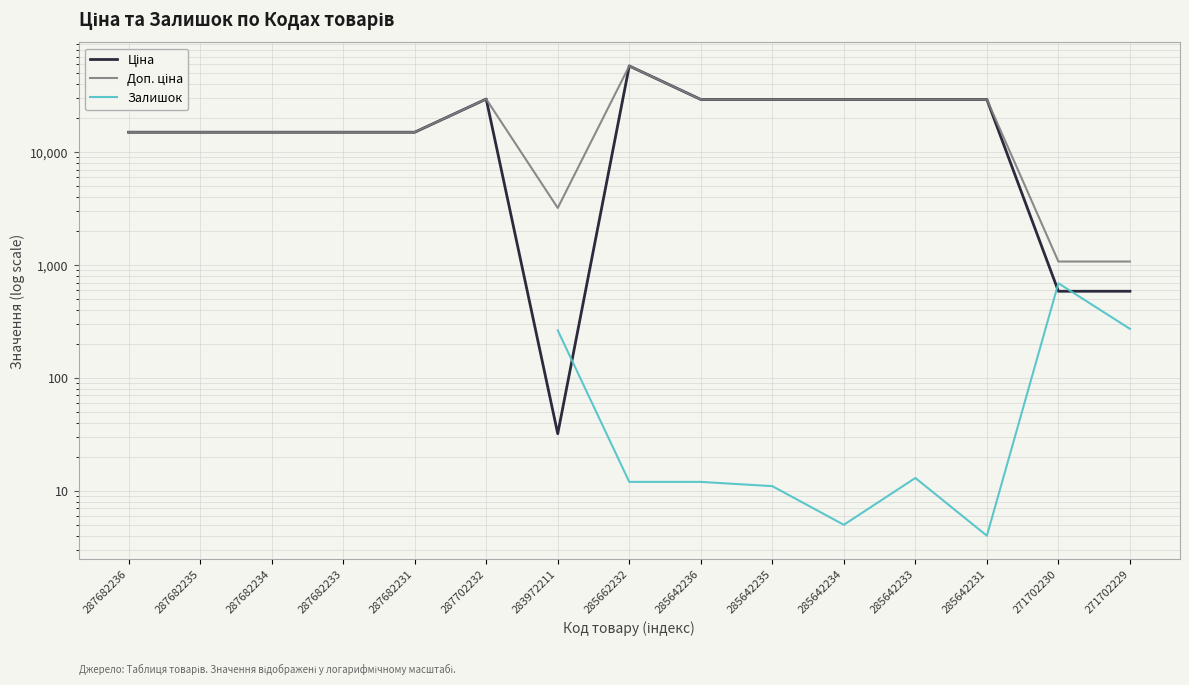

At which category does Доп. ціна reach its first local peak?

287702232